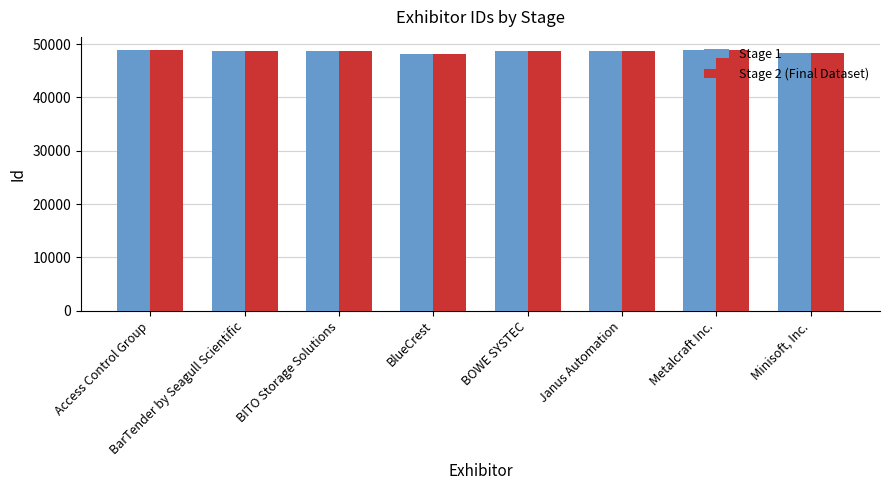

What is the label of the 6th bar from the right?

BITO Storage Solutions